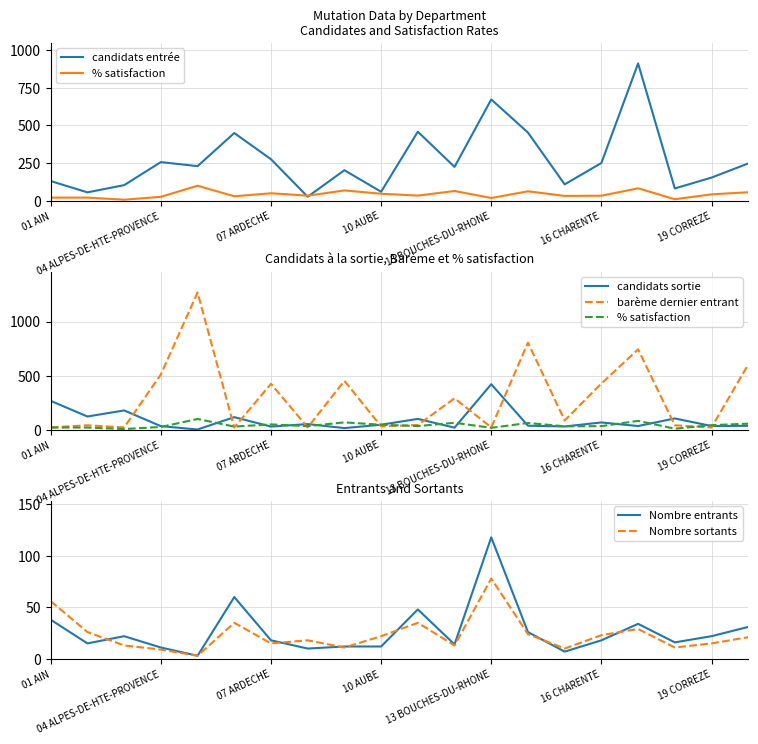

What are all the series names shown in the legend?

candidats entrée, % satisfaction, candidats sortie, barème dernier entrant, Nombre entrants, Nombre sortants